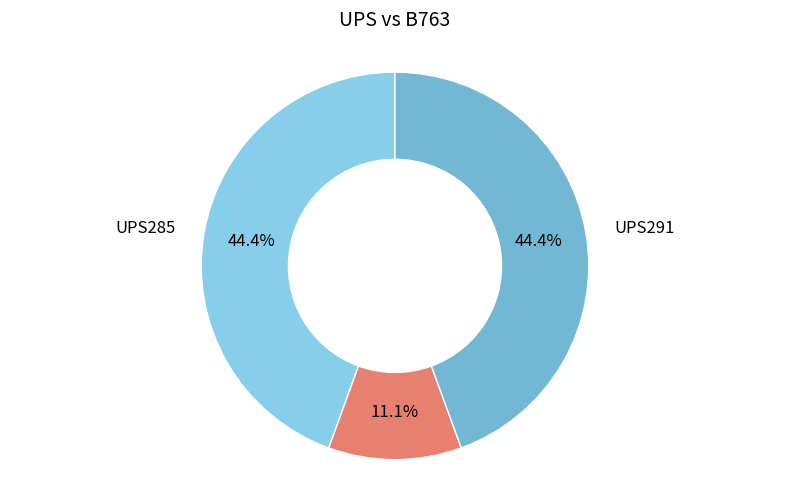

Count the number of slices in the pie.

3